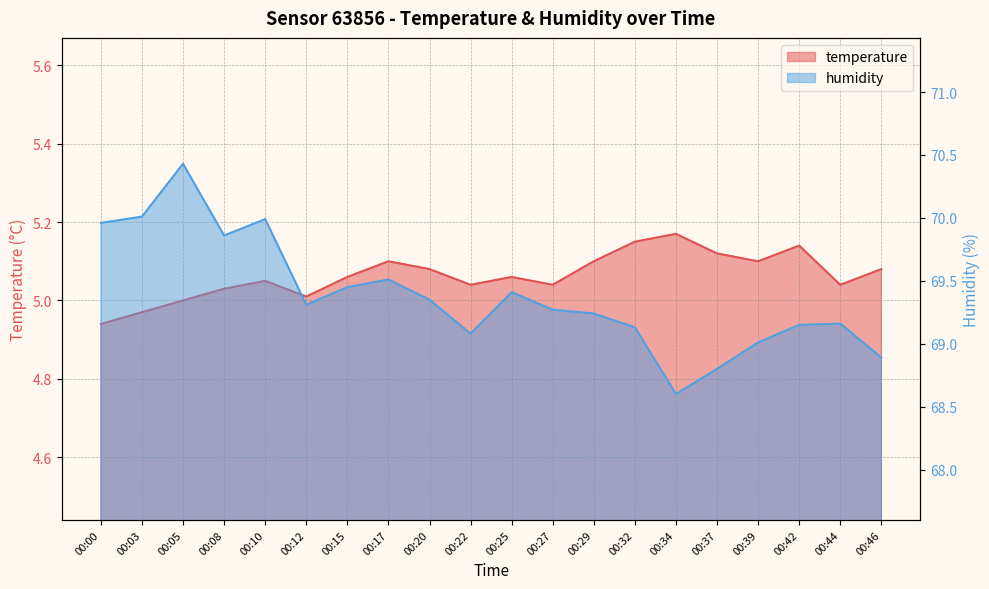

Read the temperature value at 00:44.

5.0